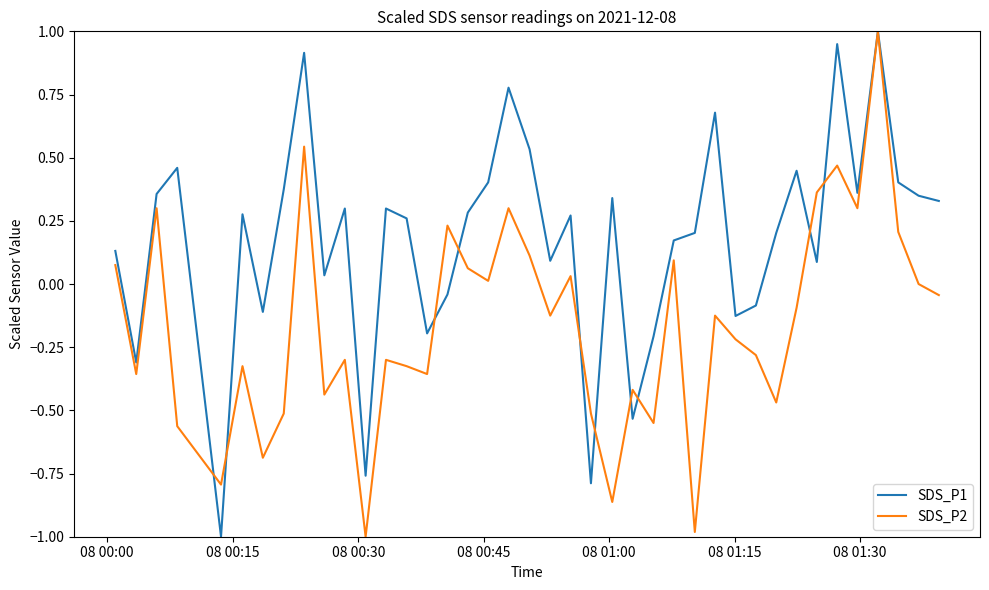

List the series in order of their overall mean, lowest first.

SDS_P2, SDS_P1